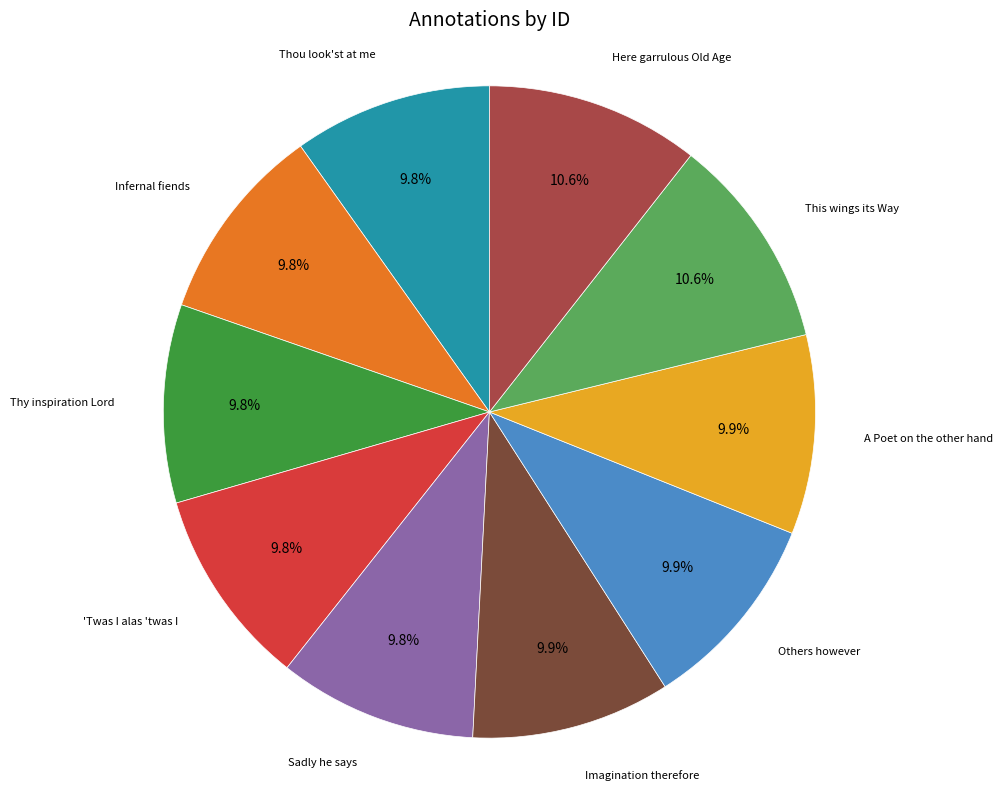

Is there a majority slice in this chart?

No